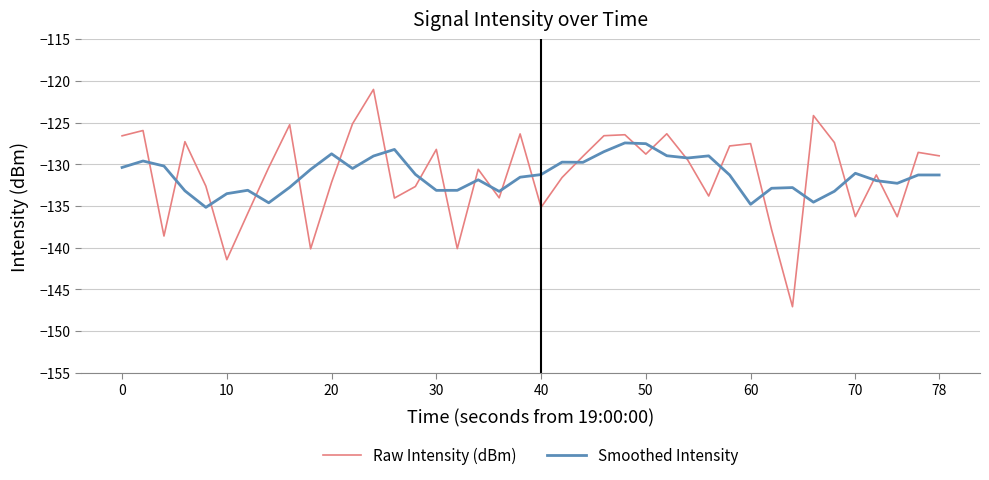

Which series has the largest range (max minus min)?

Raw Intensity (dBm)